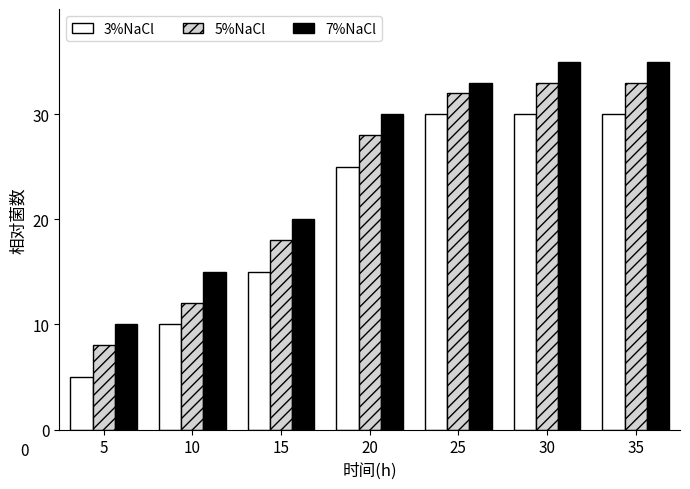

What is the difference between the second highest and second lowest values in the 7%NaCl series?

20